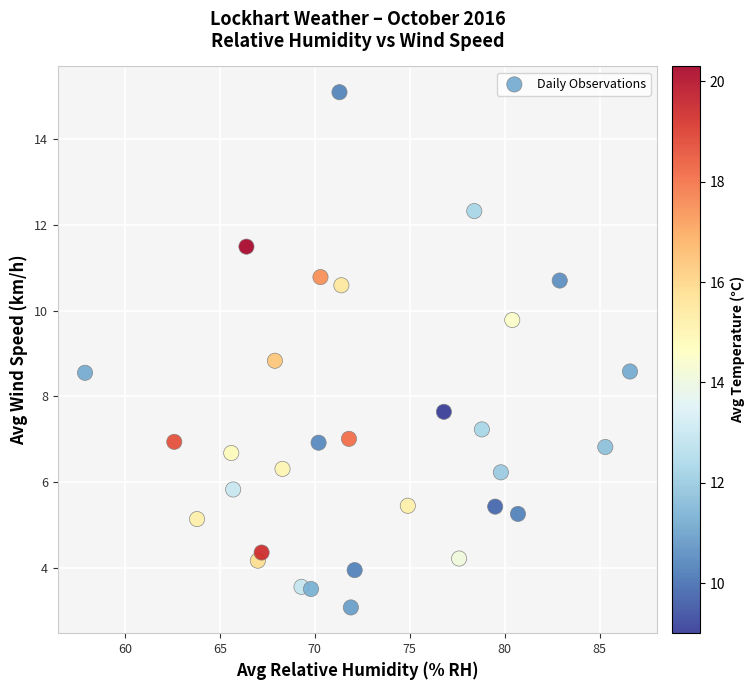

What is the range of Y values (max minus min)?

12.0